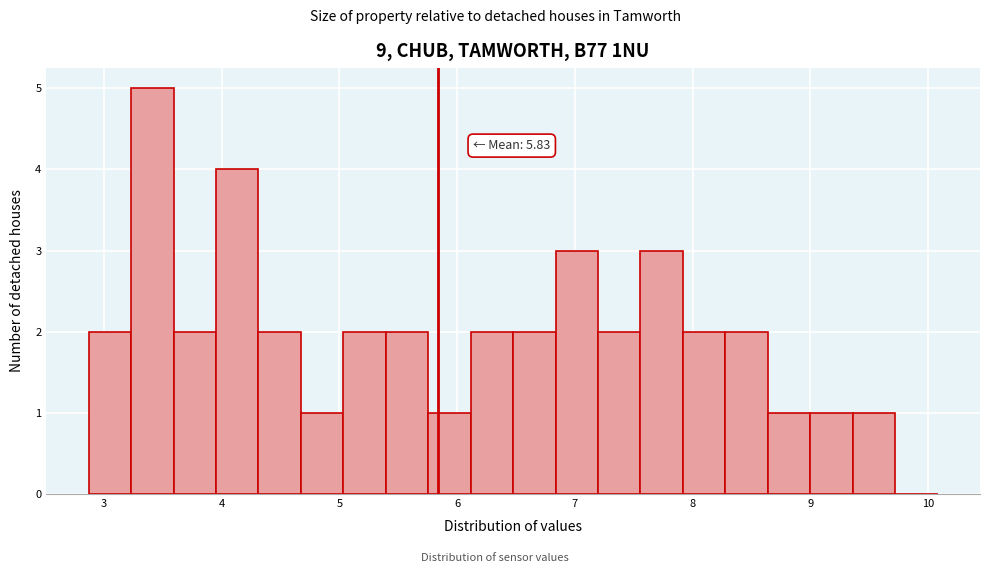

Read against the x-axis, roughly where is the centre of the tallest bar?

3.4